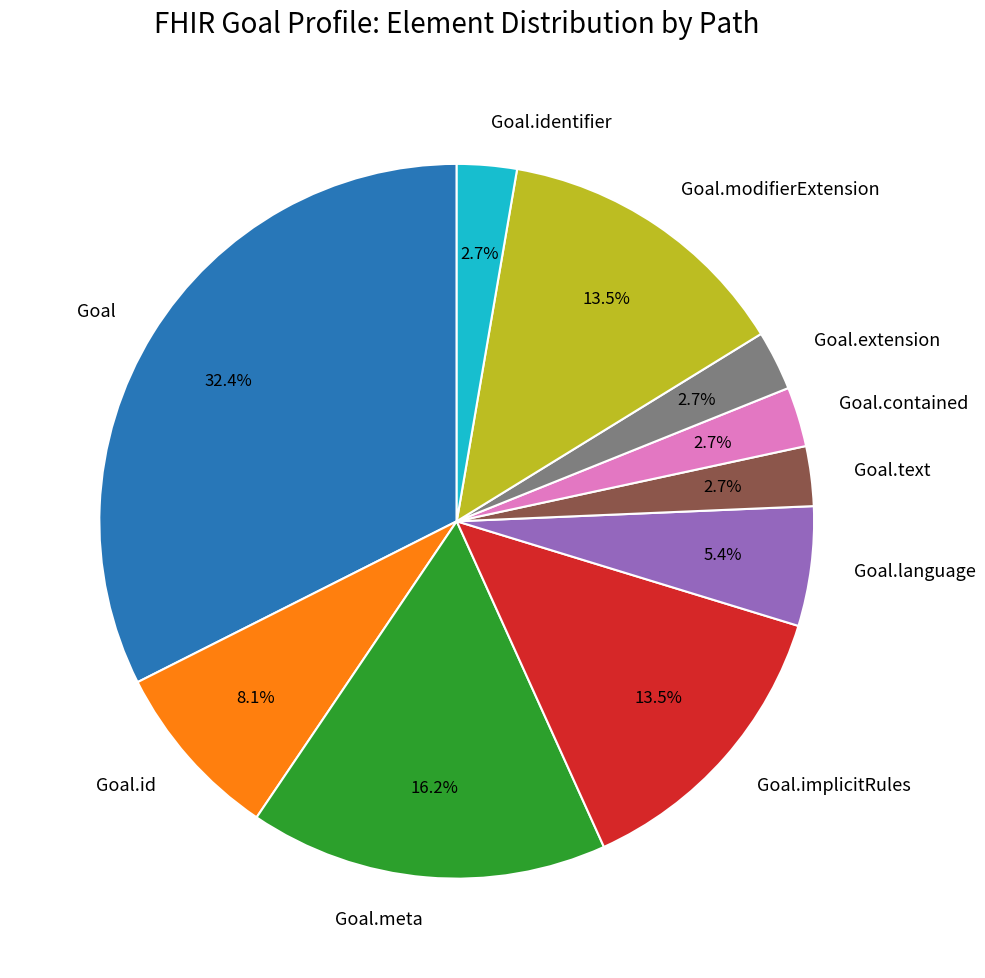

To the nearest percent, what is the combined percentage of Goal.meta and Goal.identifier?

19%